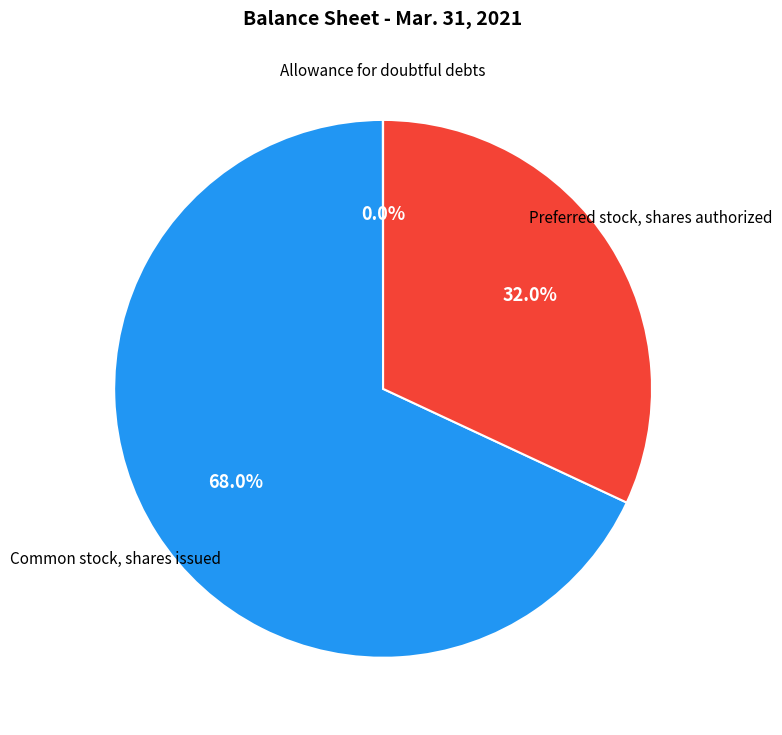

Is there a majority slice in this chart?

Yes